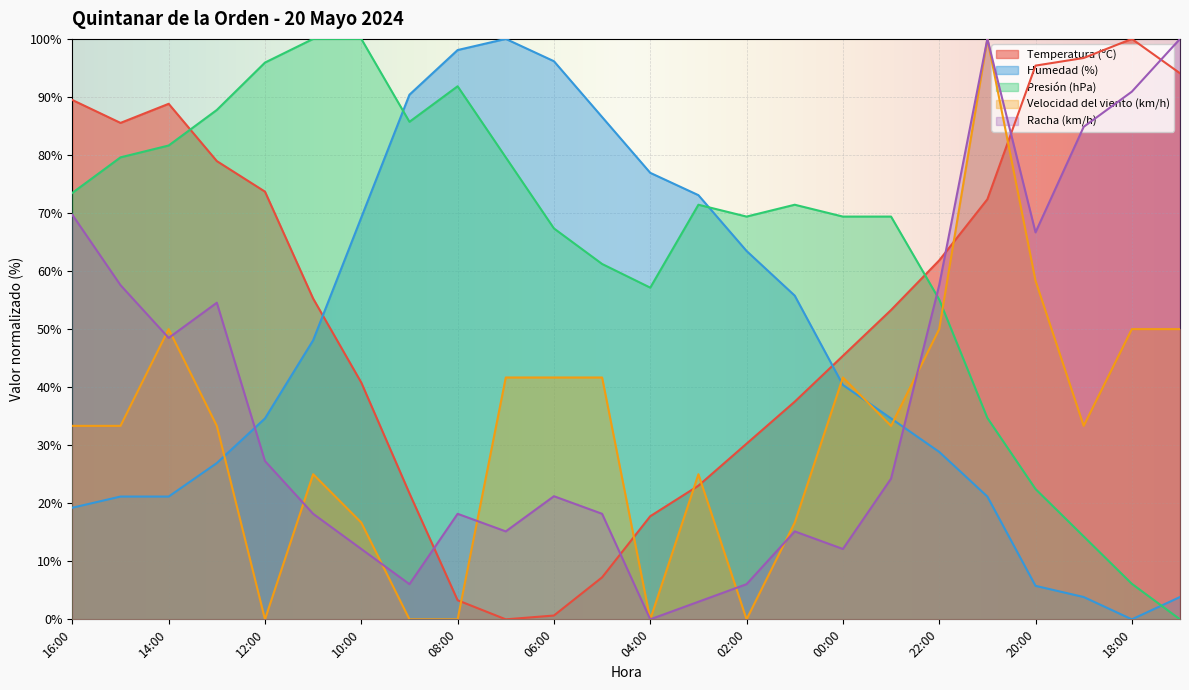

Which series has the largest total across all categories?

Presión (hPa)